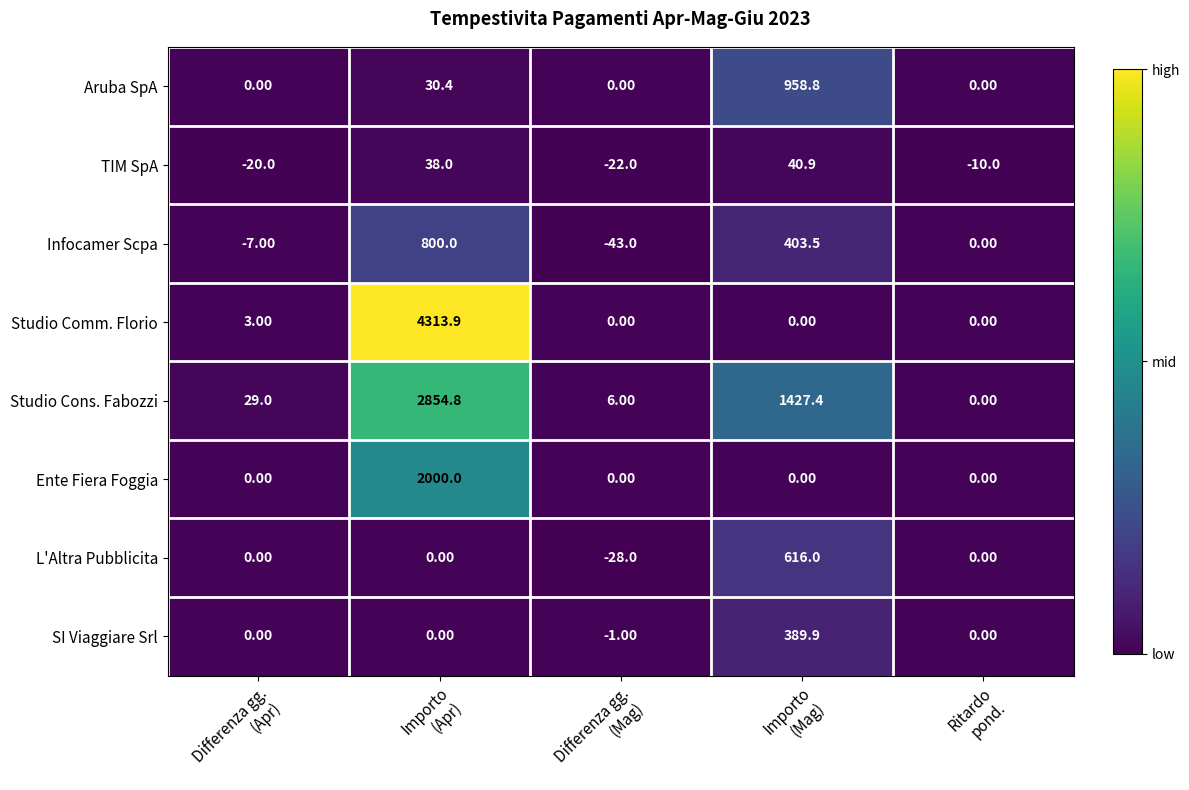

What is the average value of the TIM SpA series?

5.4